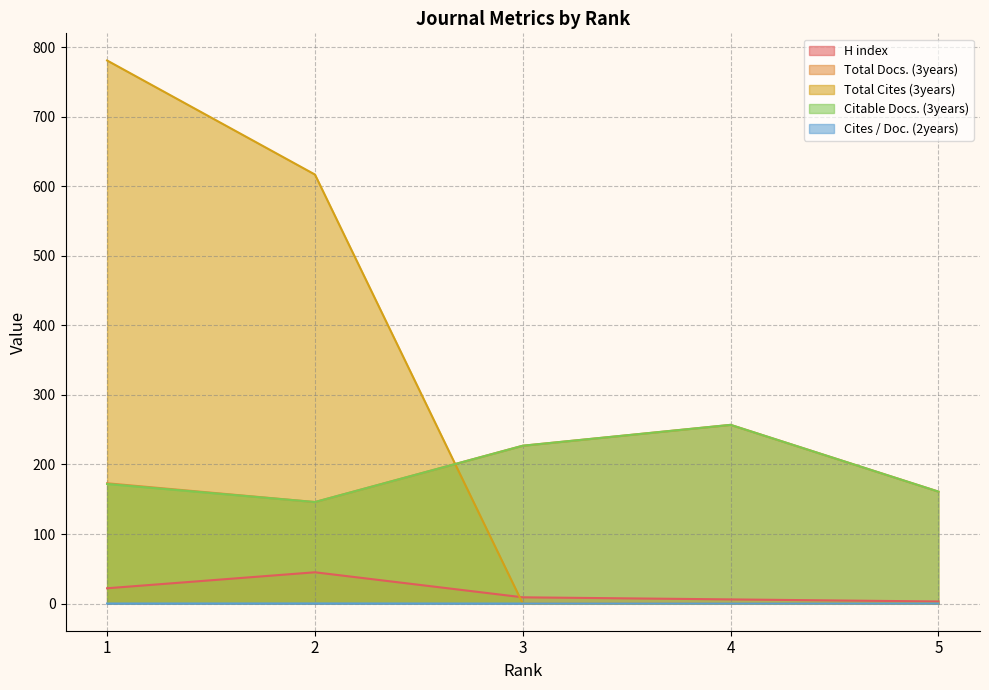

Is it true that Citable Docs. (3years) equals 172.0 at 1?

True